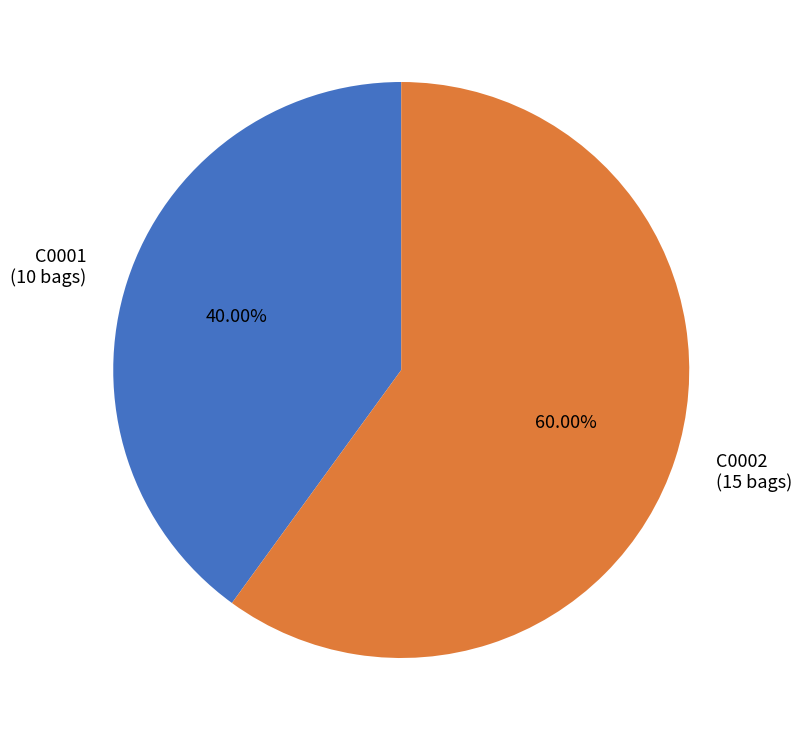

How many slices are in this pie chart?

2